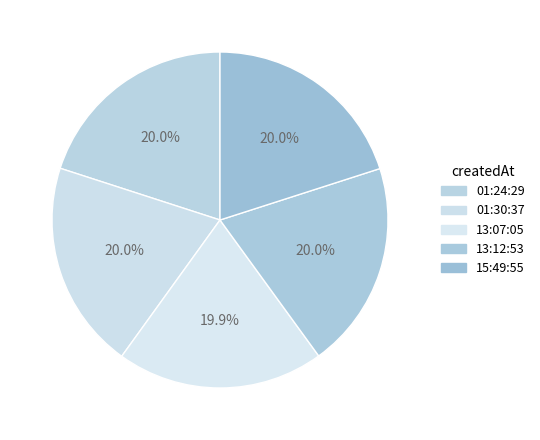

How many segments does this pie chart have?

5